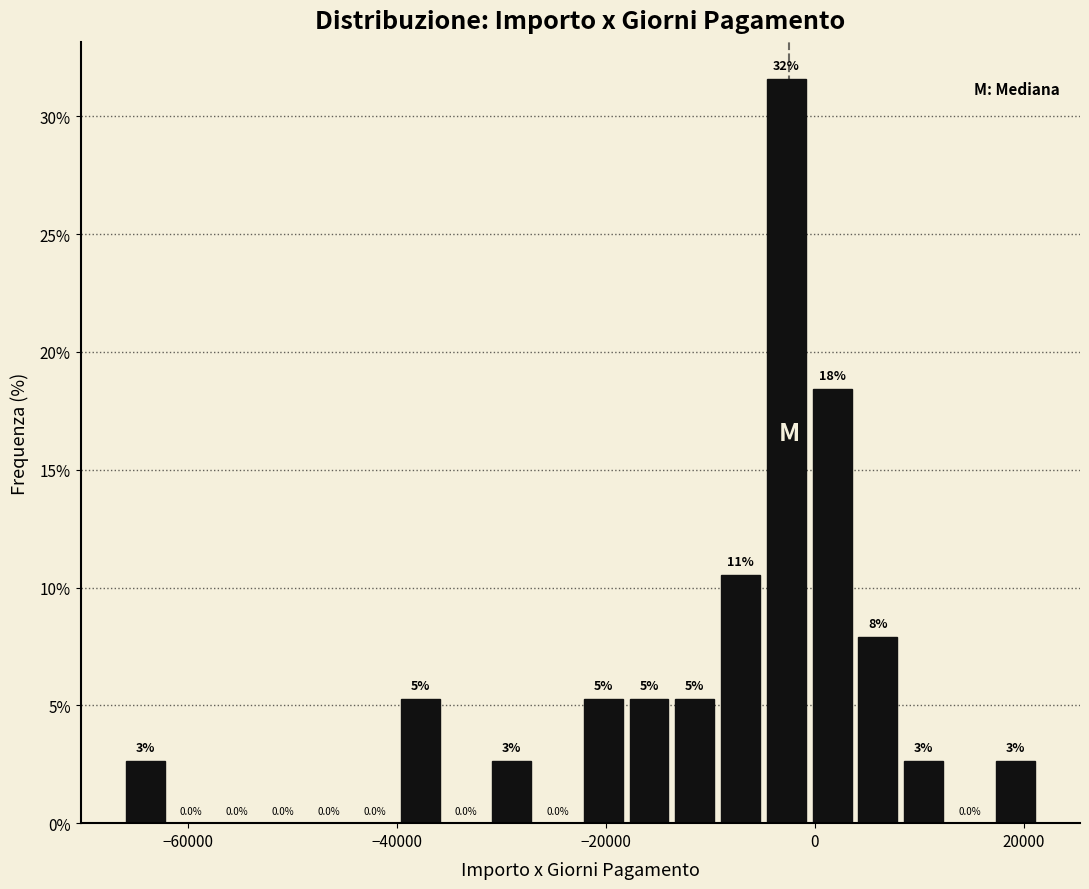

Read against the x-axis, roughly where is the centre of the tallest bar?

-2000